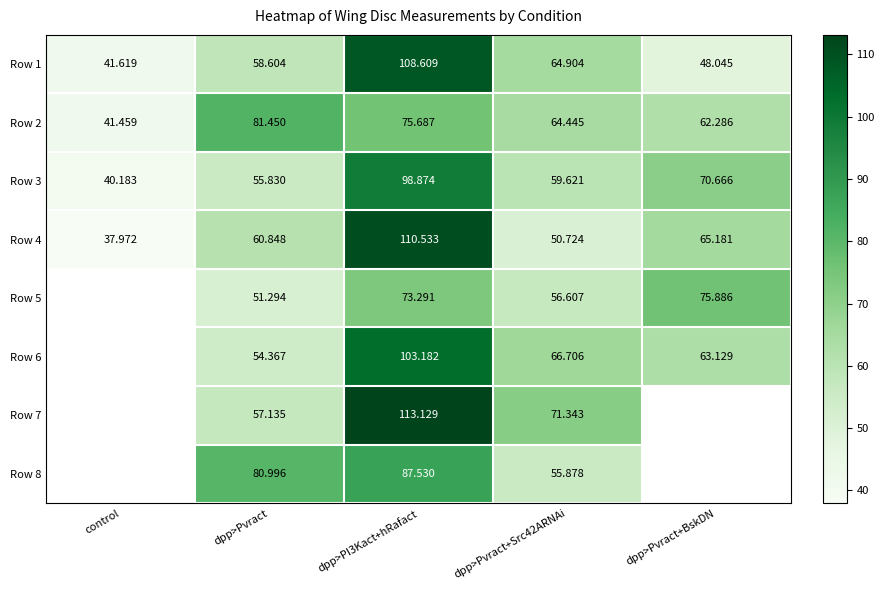

At dpp>Pvract+Src42ARNAi, list the series in order from smallest to largest.

Row 4, Row 8, Row 5, Row 3, Row 2, Row 1, Row 6, Row 7